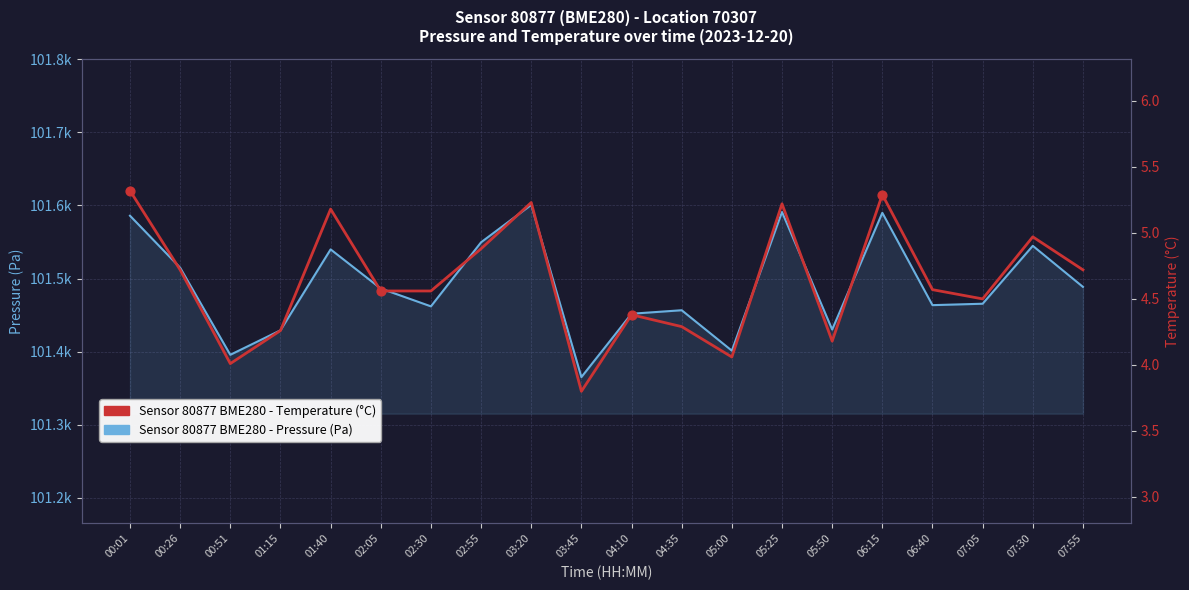

Which series has the largest Y range (max minus min)?

pressure (Pa)